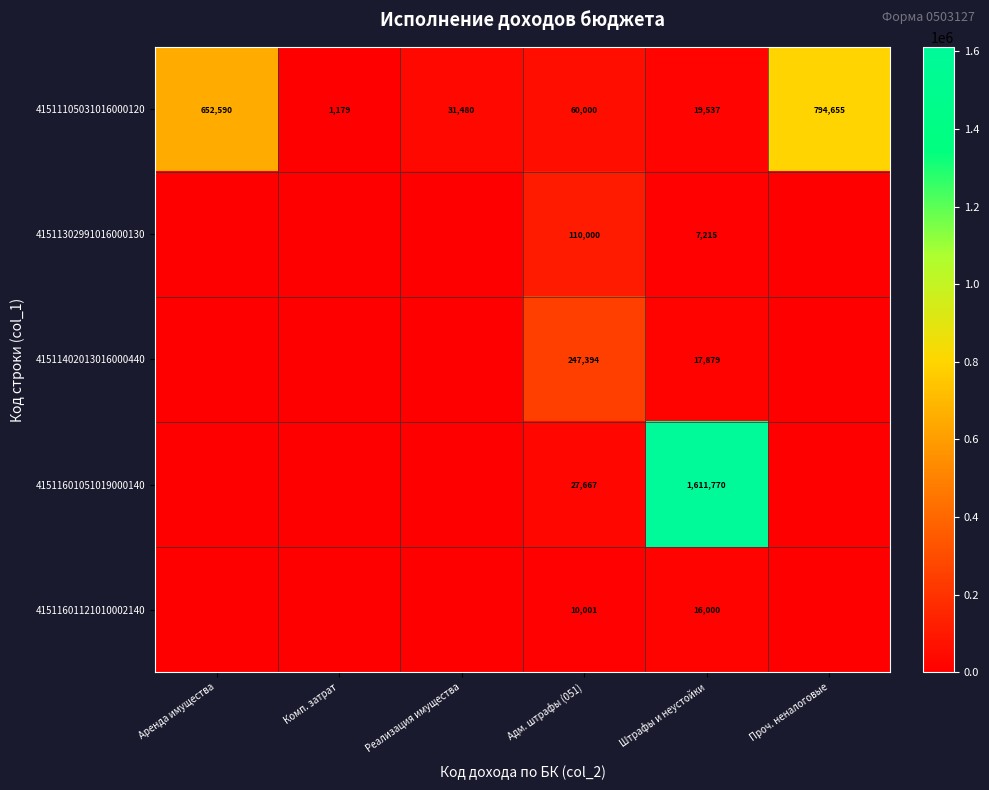

How many data points in 41511105031016000120 are less than 60000?

3